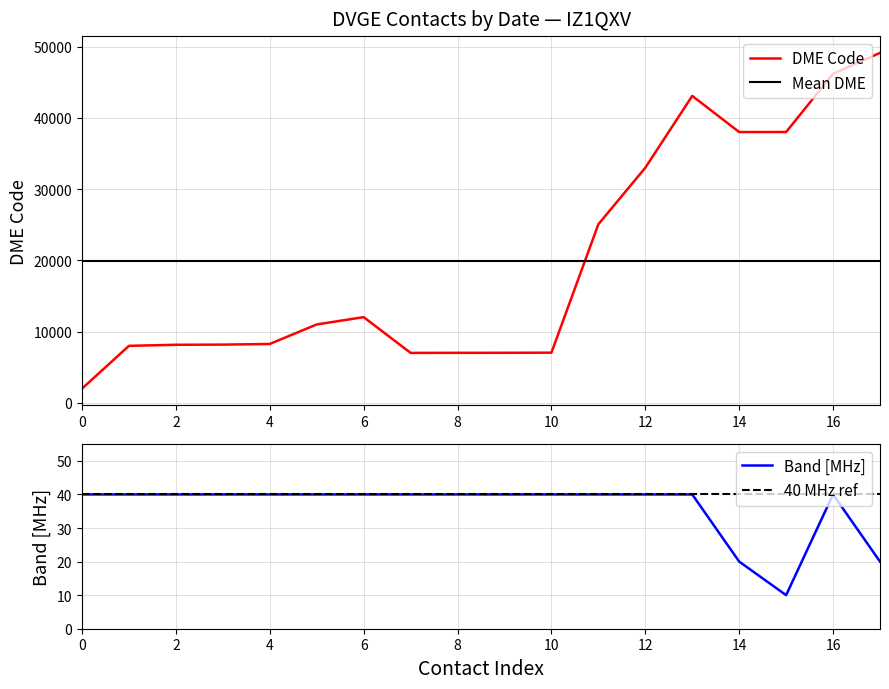

Does the chart have visible grid lines?

Yes